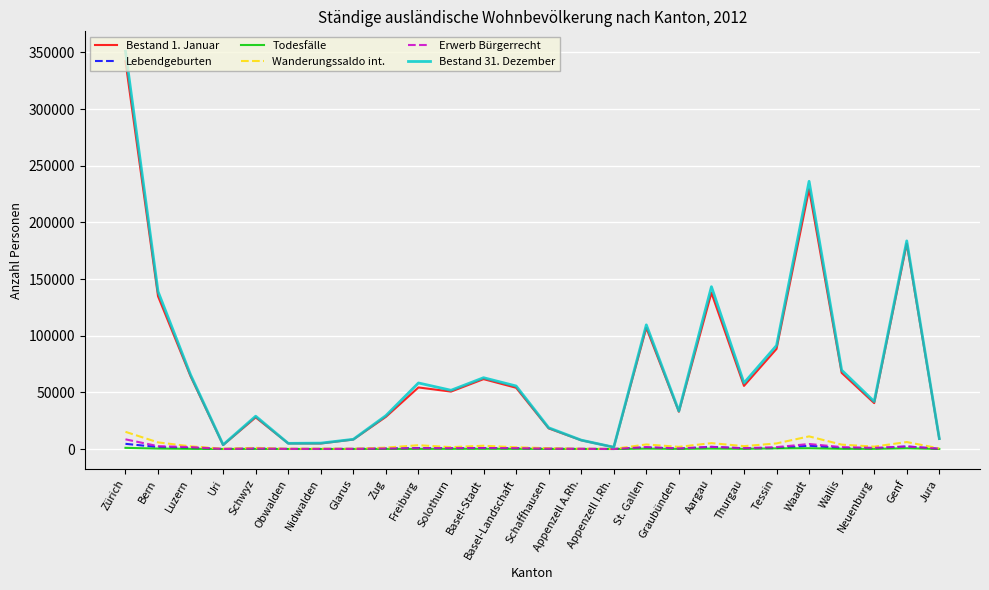

True or false: Lebendgeburten has more than 2 points higher than both neighbors.

True